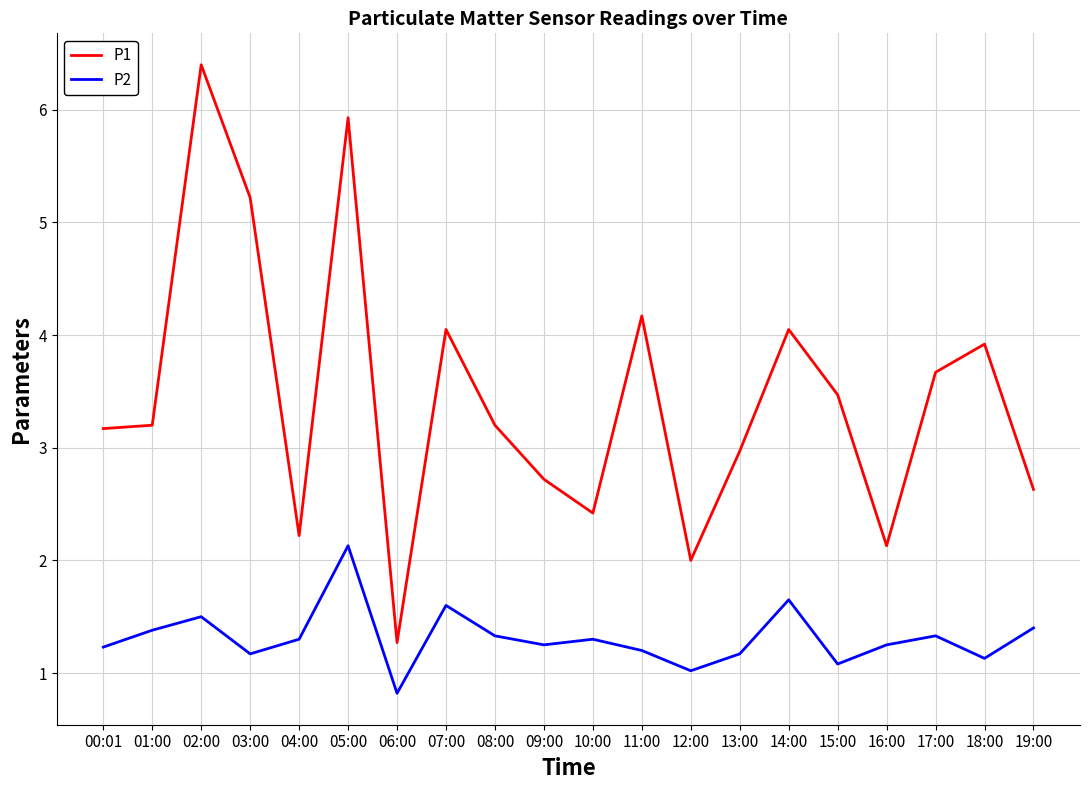

Rank the series by their maximum value, from lowest to highest.

P2, P1